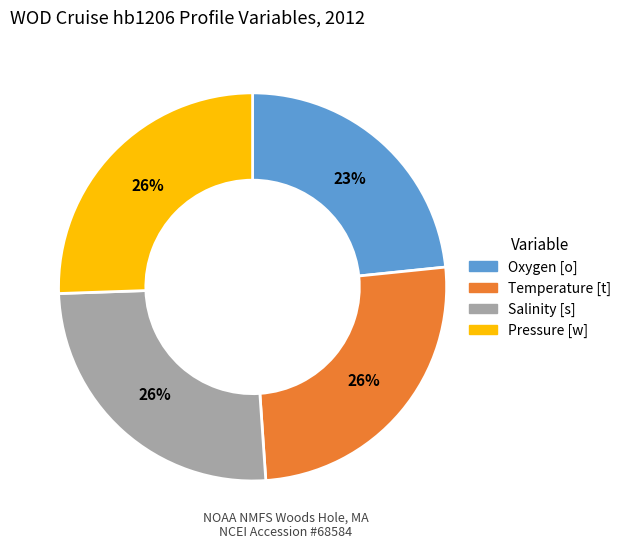

To the nearest percent, what portion does Pressure [w] represent?

26%